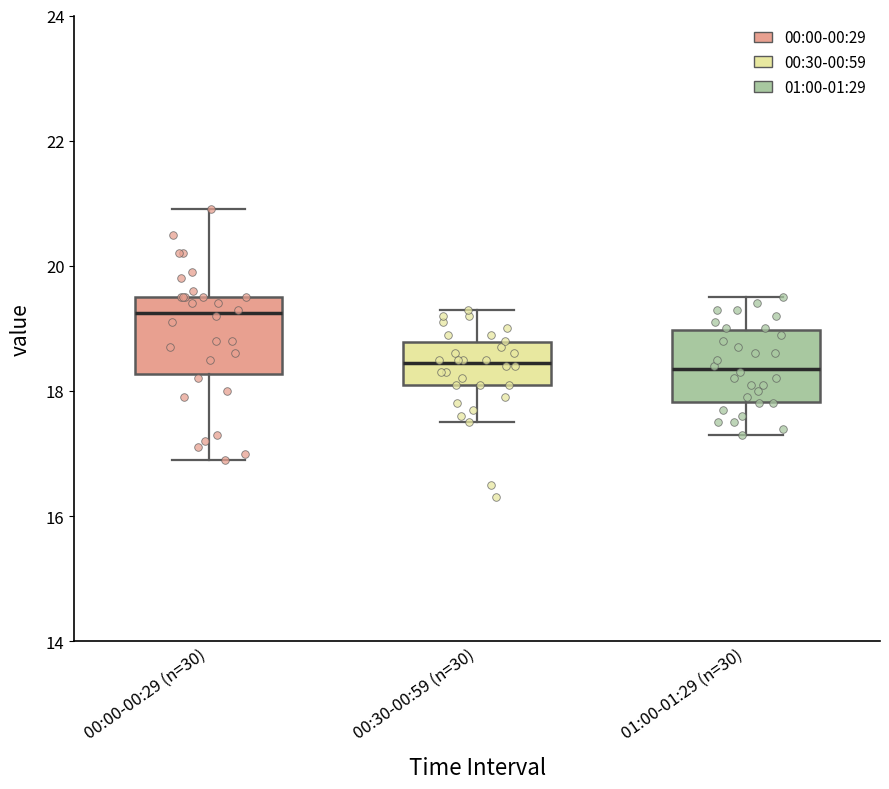

Reading left to right, transcribe this box plot: for each box, give where its median line is, the range the box spans, and where its two whiskers end, as read against the y-axis. The values are not printed on the chart, so give them approximately, as read against the axis.

00:00-00:29 (n=30): median 19.2, box 18.2 to 19.6, whiskers 17.0 to 21.0
00:30-00:59 (n=30): median 18.4, box 18.2 to 18.8, whiskers 17.6 to 19.4
01:00-01:29 (n=30): median 18.4, box 17.8 to 19.0, whiskers 17.4 to 19.6